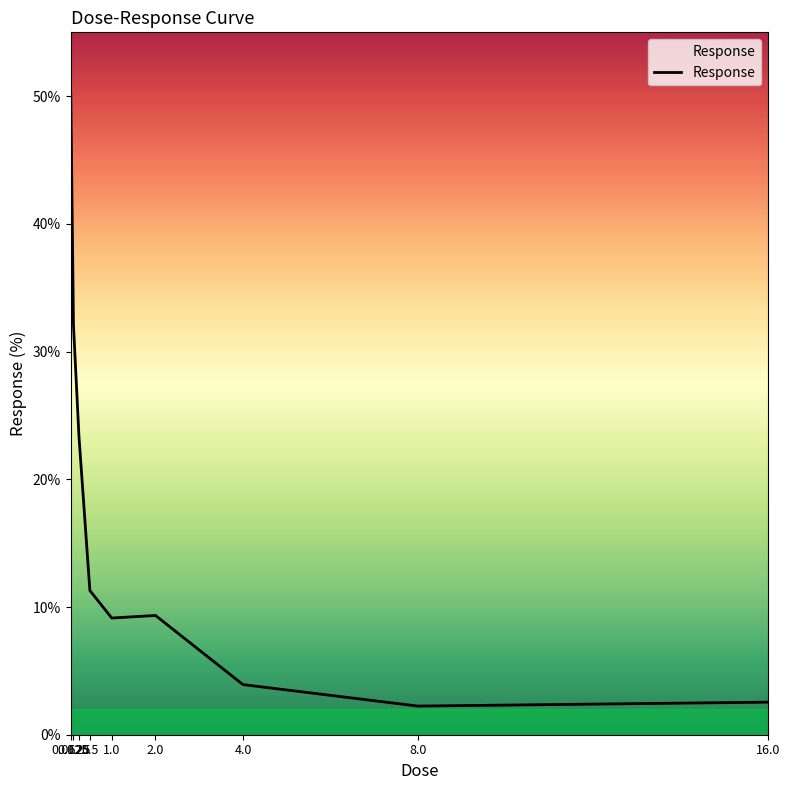

What is the maximum value shown in the chart?

50.2